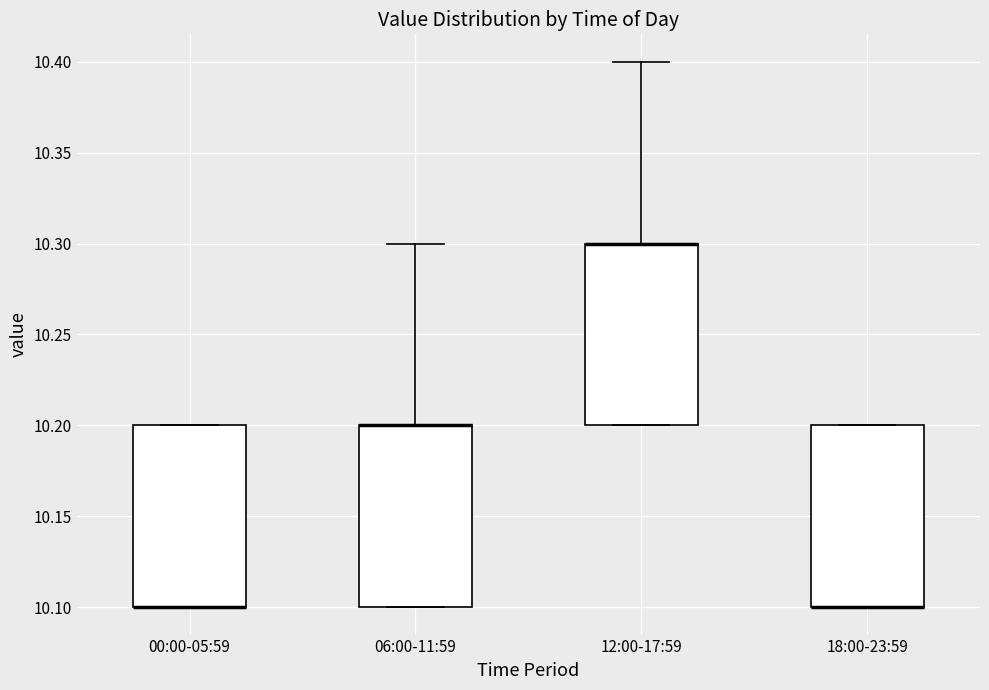

Reading left to right, read every box against the y-axis: the position of its median line, the range the box covers, and the ends of its whiskers. The values are not printed on the chart, so give them approximately, as read against the axis.

00:00-05:59: median 10.1 (drawn on the box's lower edge), box 10.1 to 10.2, whiskers 10.1 to 10.2
06:00-11:59: median 10.2 (drawn on the box's upper edge), box 10.1 to 10.2, whiskers 10.1 to 10.3
12:00-17:59: median 10.3 (drawn on the box's upper edge), box 10.2 to 10.3, whiskers 10.2 to 10.4
18:00-23:59: median 10.1 (drawn on the box's lower edge), box 10.1 to 10.2, whiskers 10.1 to 10.2